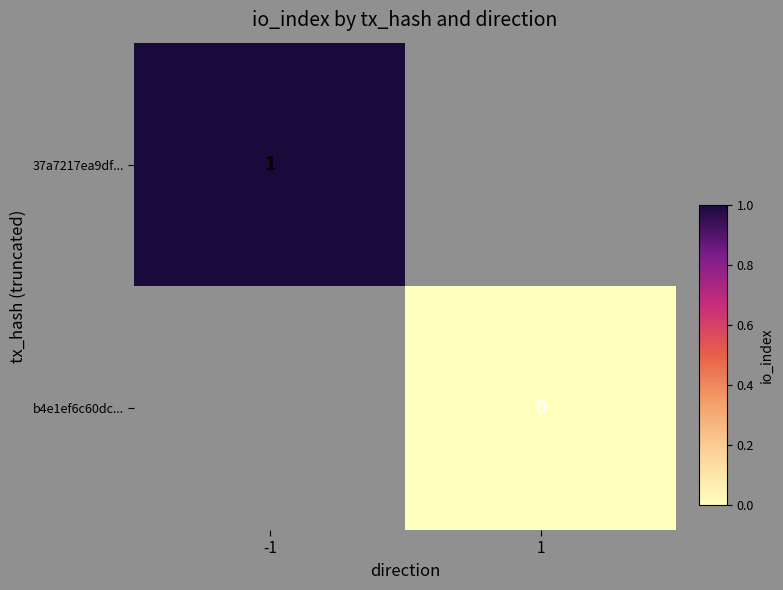

The 37a7217ea9df... series shows 2 at -1. True or false?

False